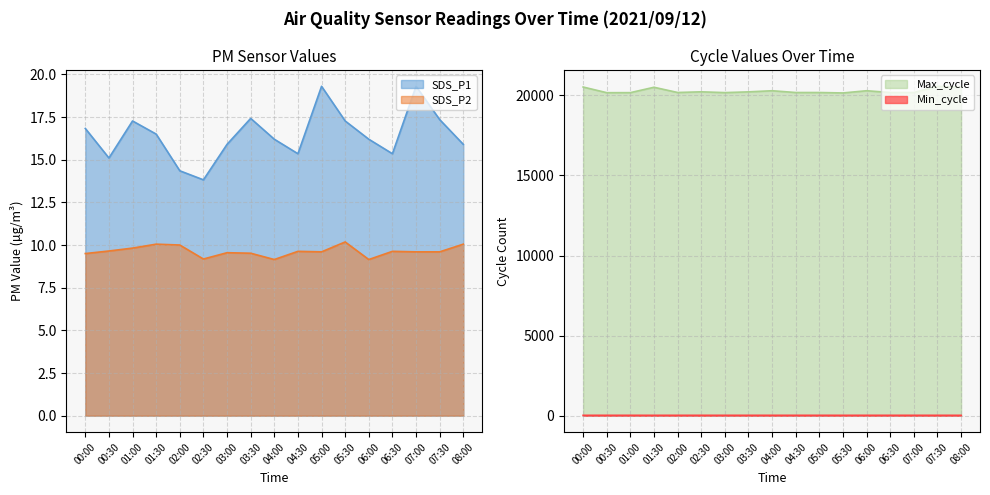

Which series has the largest total across all categories?

Max_cycle